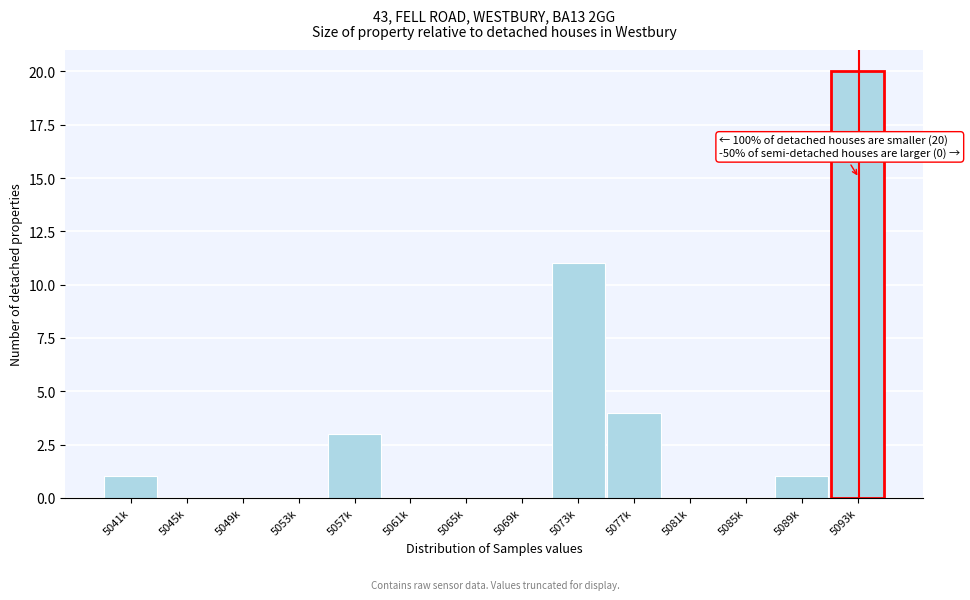

Between 5093k and 5081k, which is larger?

5093k